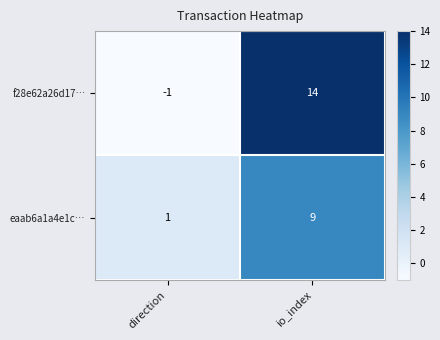

Rank the series by their average value, from highest to lowest.

f28e62a26d17…, eaab6a1a4e1c…